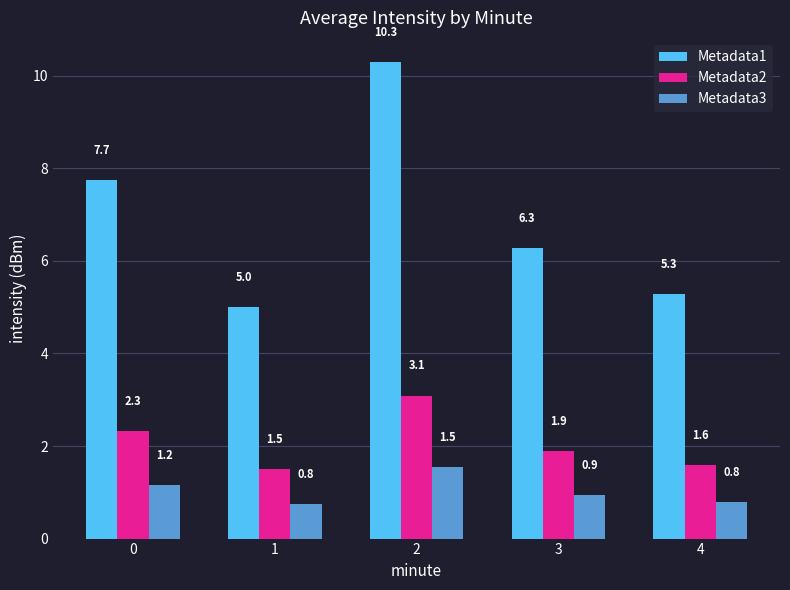

What is the difference between the maximum and minimum values in the Metadata2 series?

1.6